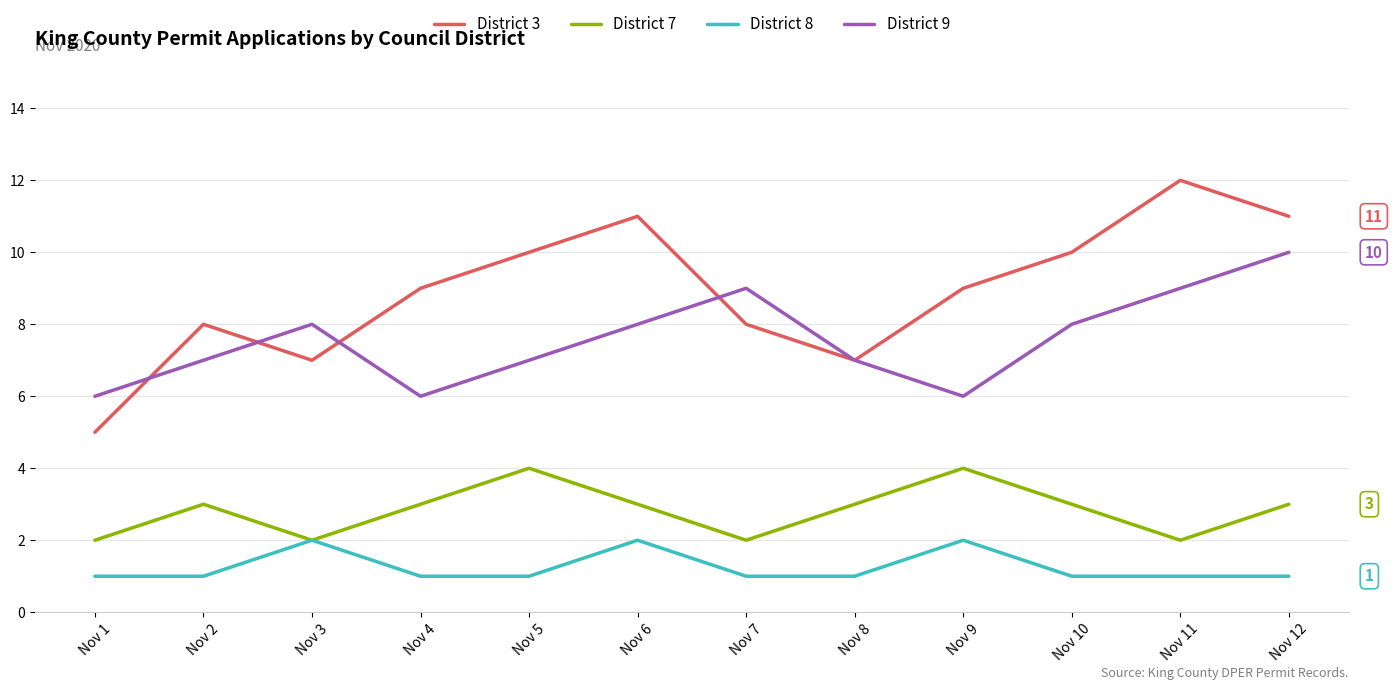

Rank the series by their maximum value, from highest to lowest.

District 3, District 9, District 7, District 8